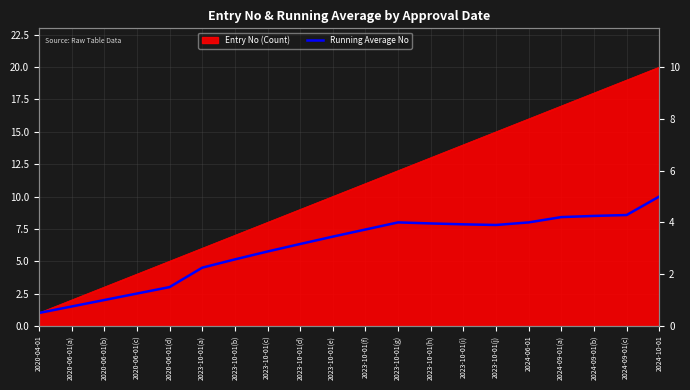

The chart shows a value of 8.4 at 2024-09-01(a). True or false?

True